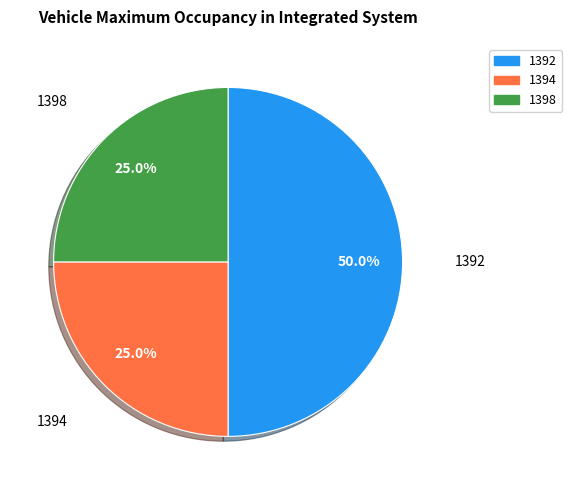

How many slices are in this pie chart?

3